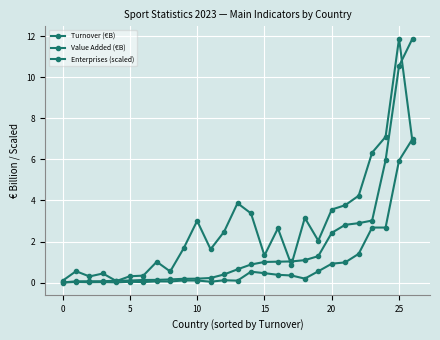

What is the label of the 17th point from the left?

16